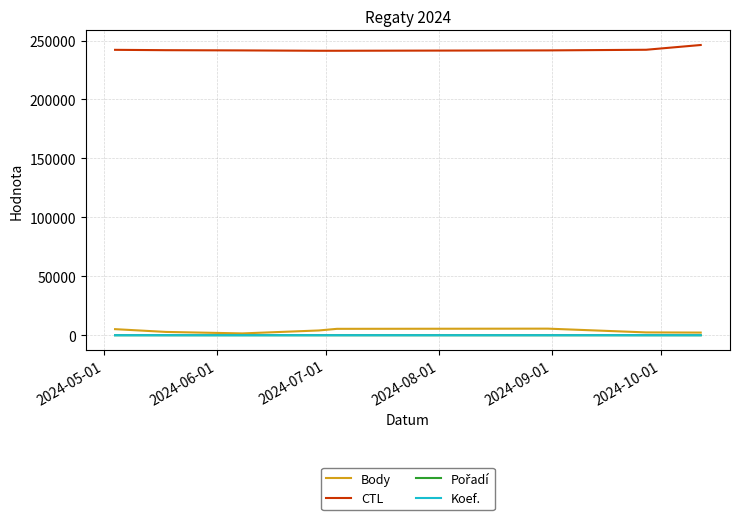

Does the chart have visible grid lines?

Yes